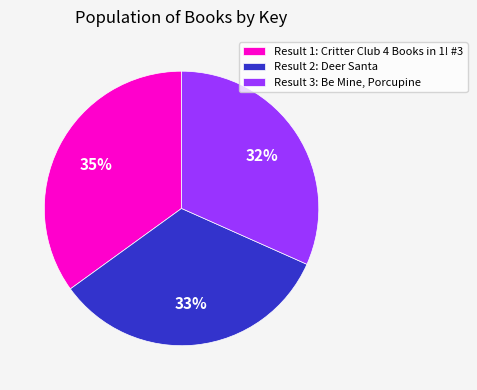

Rank the categories by value from lowest to highest.

Result 3: Be Mine, Porcupine, Result 2: Deer Santa, Result 1: Critter Club 4 Books in 1! #3